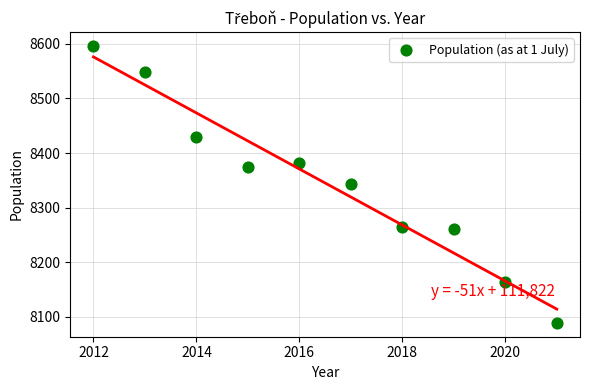

What is the range of X values (max minus min)?

9